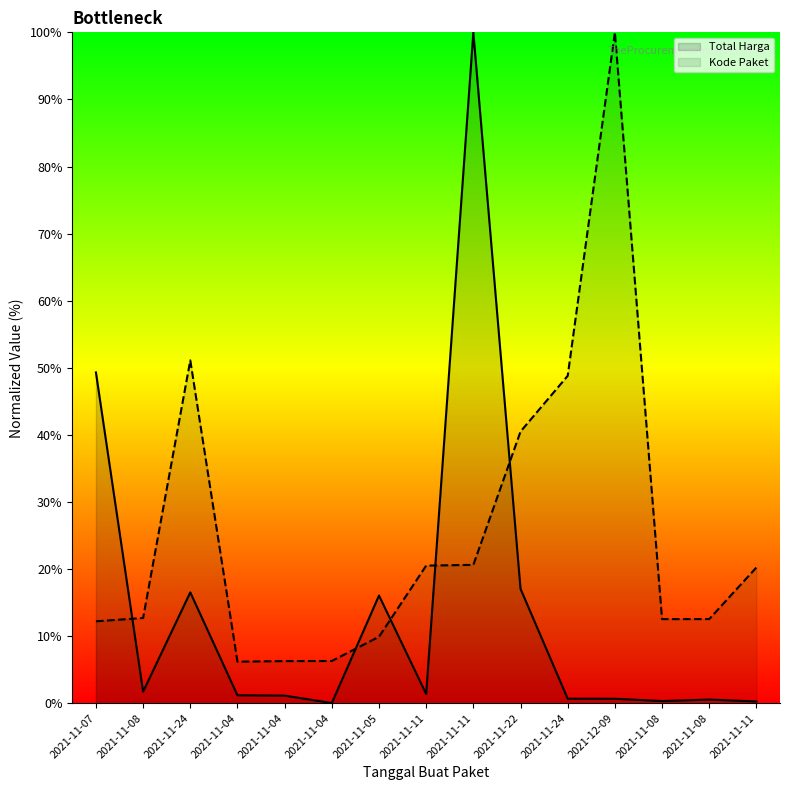

Does the chart have visible grid lines?

No